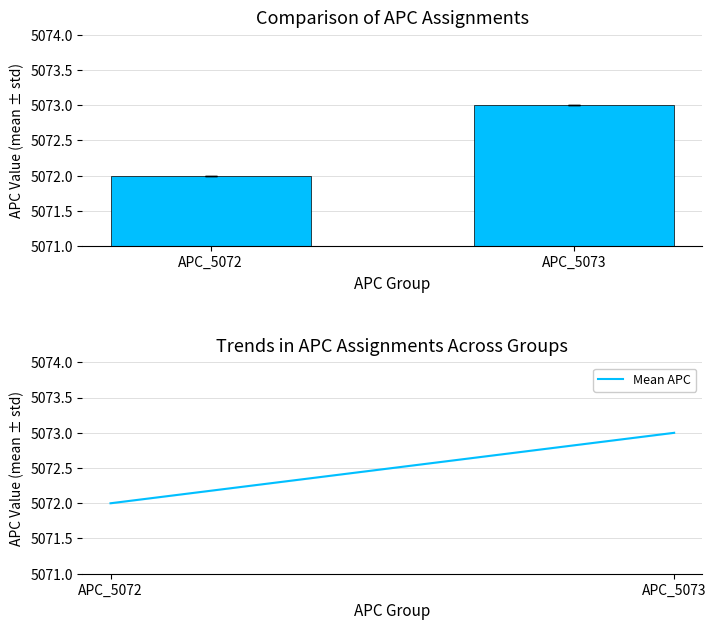

Which has a higher value, APC_5073 or APC_5072?

APC_5073